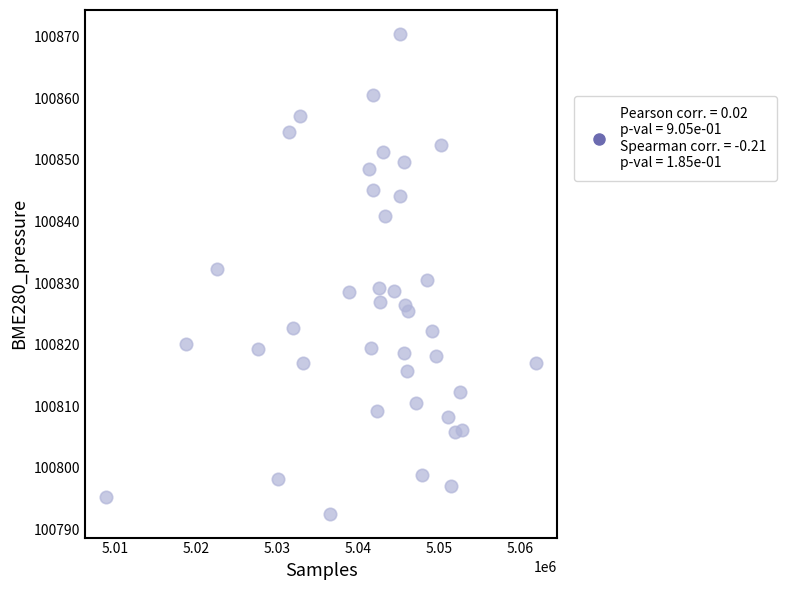

What is the range of Y values (max minus min)?

77.9